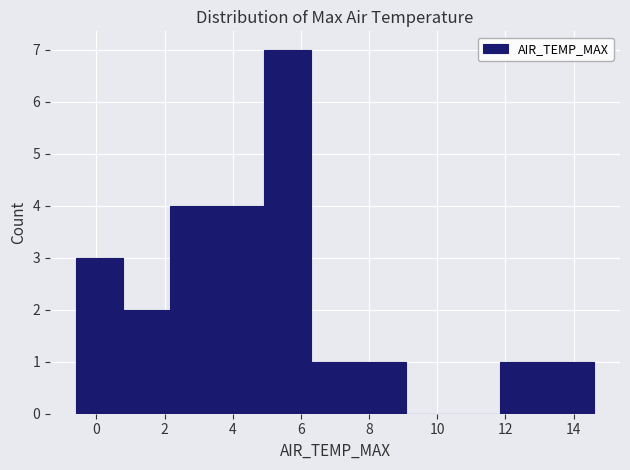

How tall is the bar that spans 7.6 to 9.0 on the x-axis? Neither the bar edges nor the heights are printed on the chart, so give them approximately, as read against the axes.

1